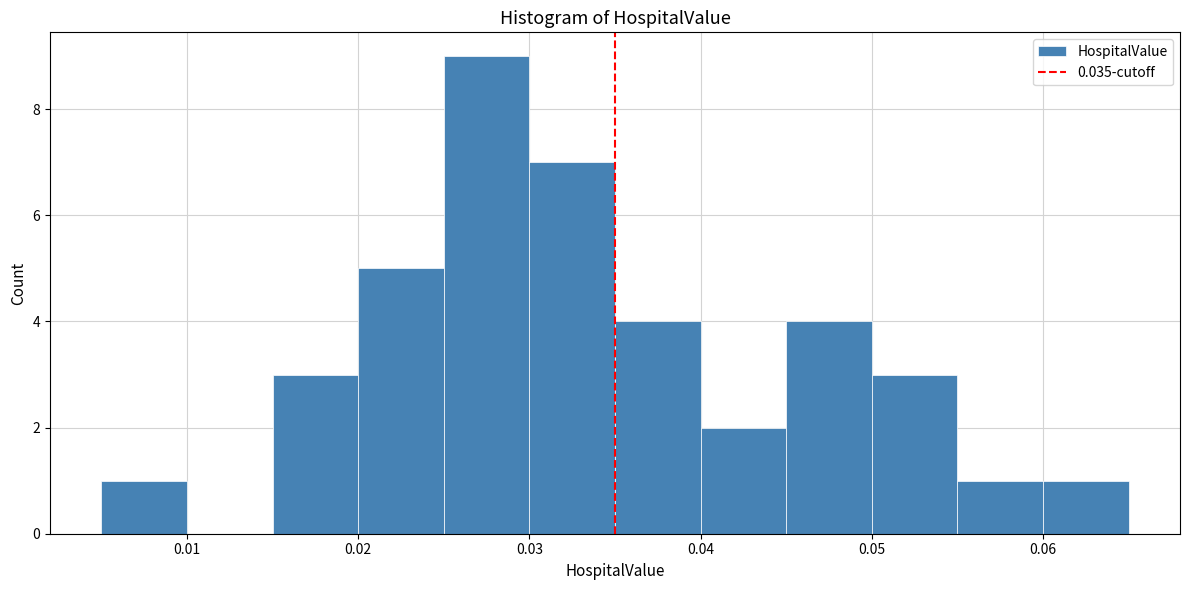

How tall is the bar that spans 0.025 to 0.030 on the x-axis? The values are not printed on the chart, so give them approximately, as read against the axis.

9